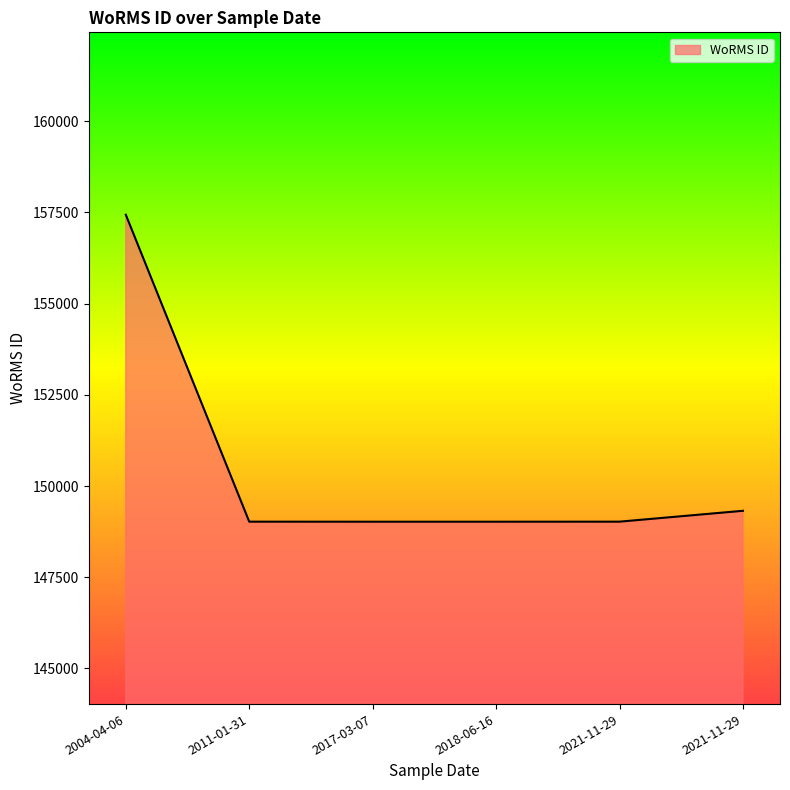

What is the value of the 1st point from the left?

157438